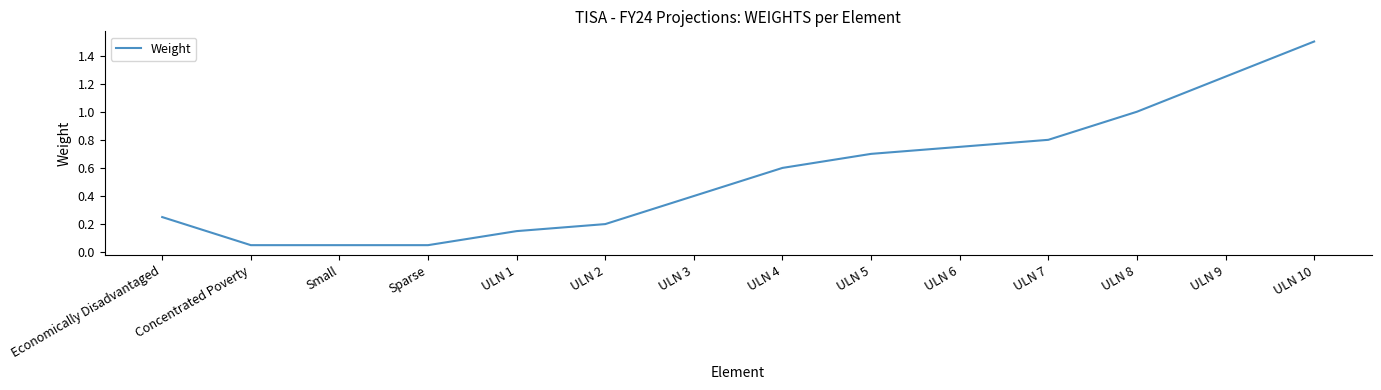

True or false: the data has more than 2 interior local peaks.

False